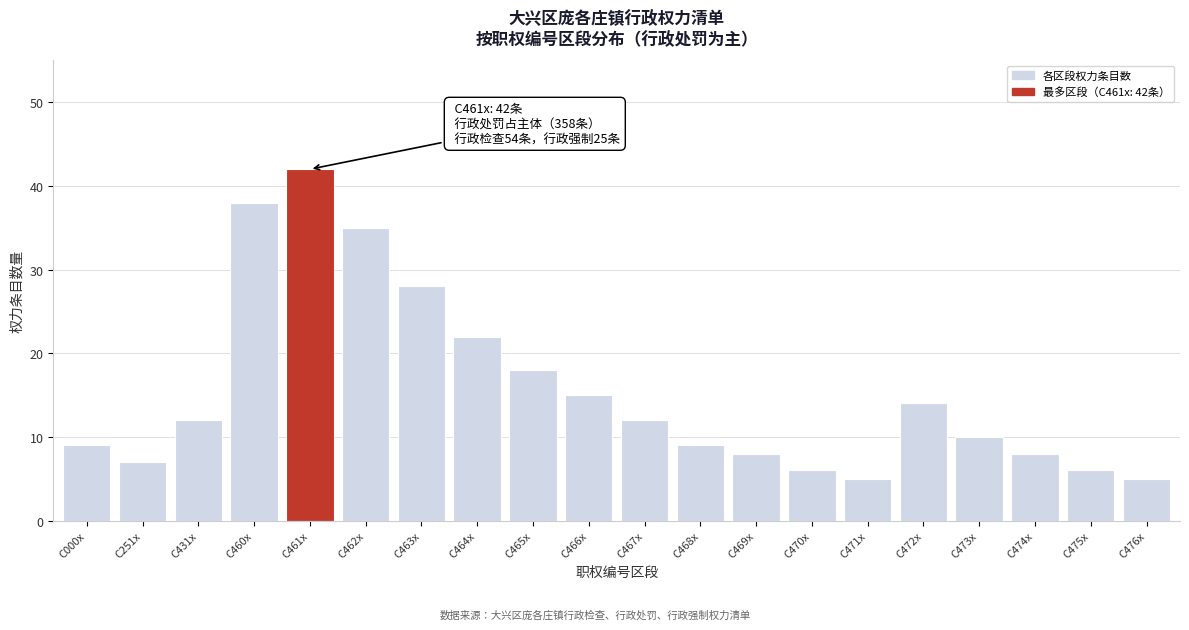

Reading left to right, list all the values displayed in this chart.

9	7	12	38	42	35	28	22	18	15	12	9	8	6	5	14	10	8	6	5